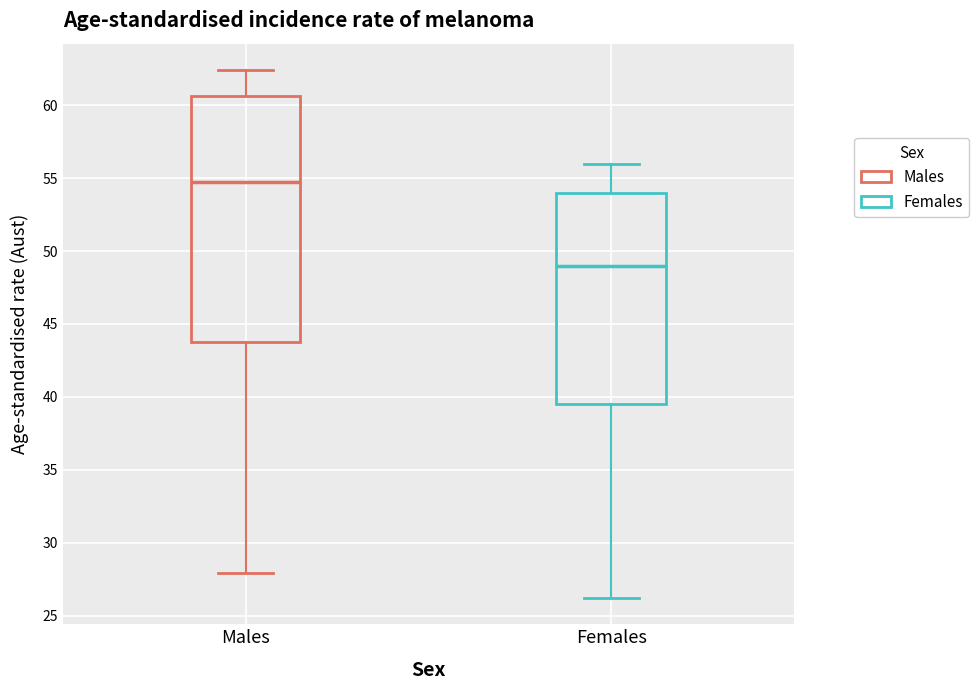

Which box is the tallest, from its lower edge to its upper edge?

Males